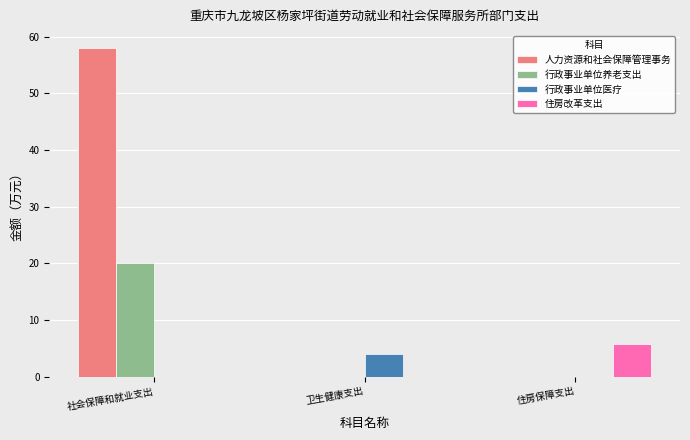

What is the sum of all 住房改革支出 values?

5.8